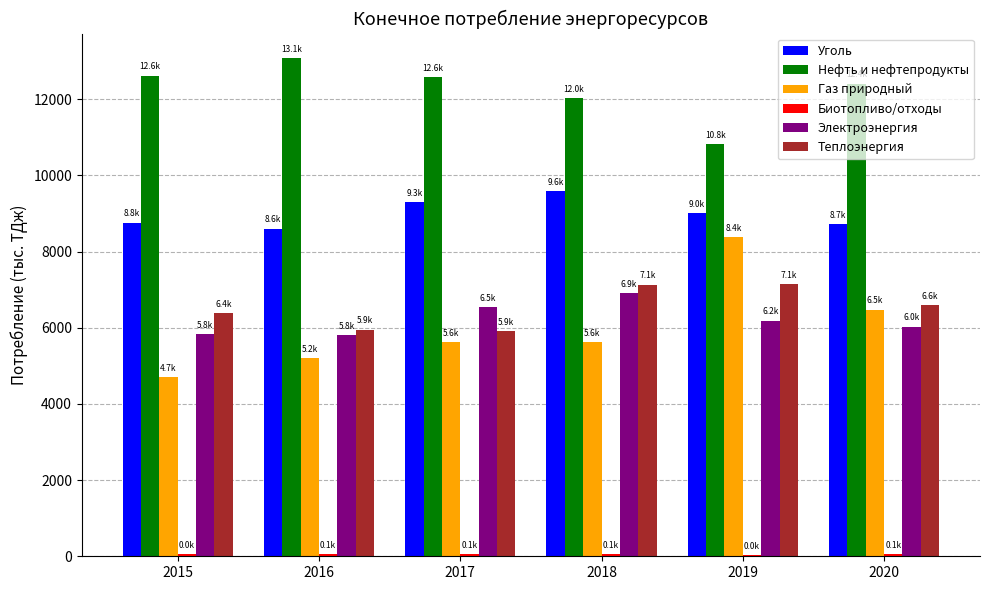

Which category has the highest value across all series?

2016